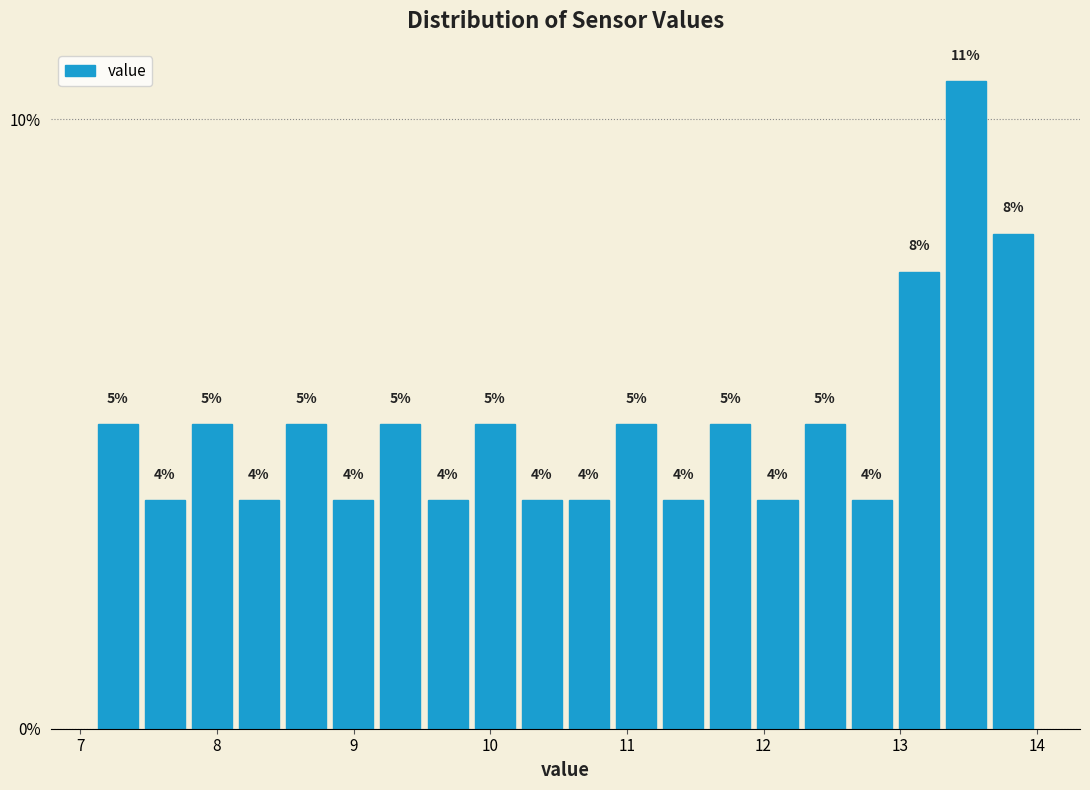

Around what value on the x-axis is the tallest bar? Give the approximate position of its centre, as read against the axis.

13.5